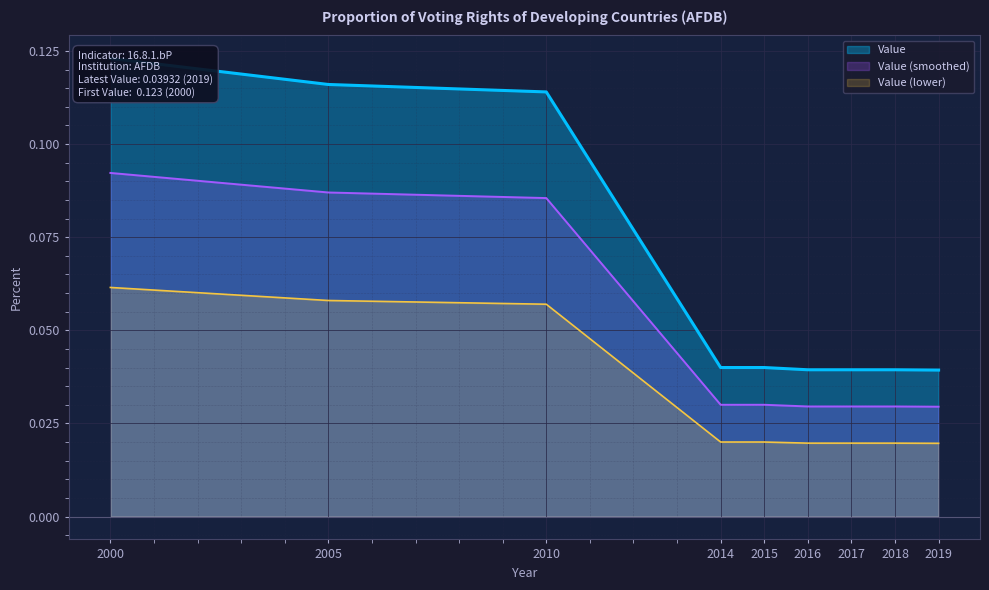

List the labels in order of value, smallest first.

2019, 2016, 2017, 2018, 2014, 2015, 2010, 2005, 2000